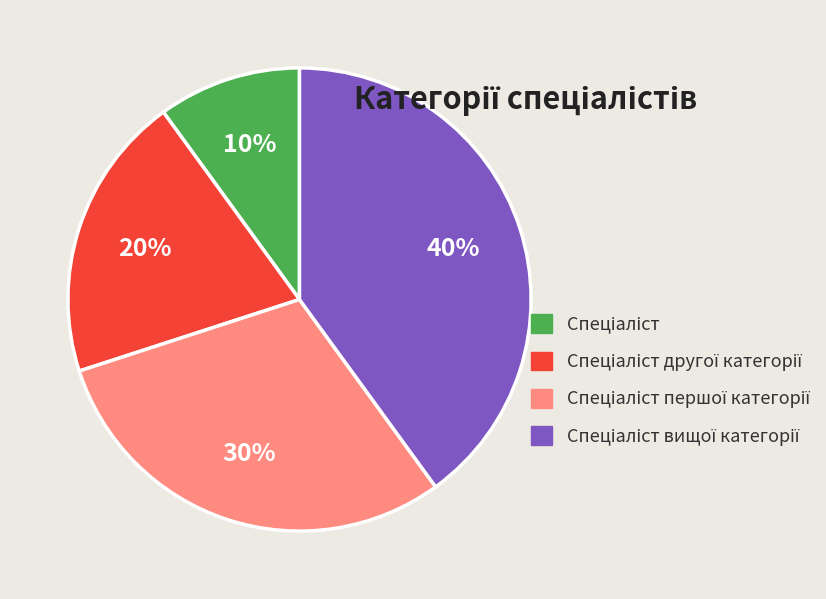

To the nearest percent, what is the average slice percentage?

25%